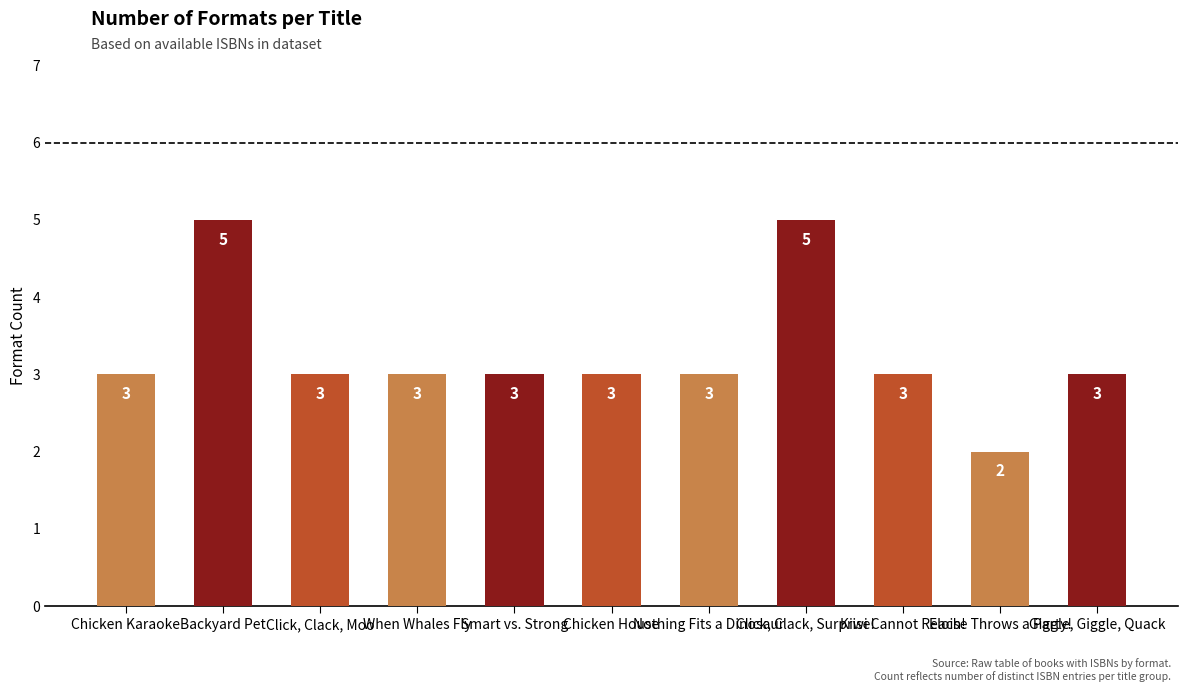

What is the minimum value shown in the chart?

2